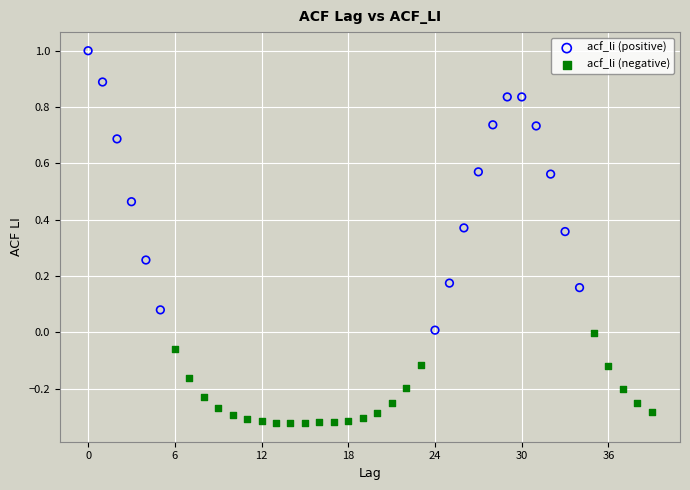

Which series has the widest spread of Y values?

acf_li (positive)